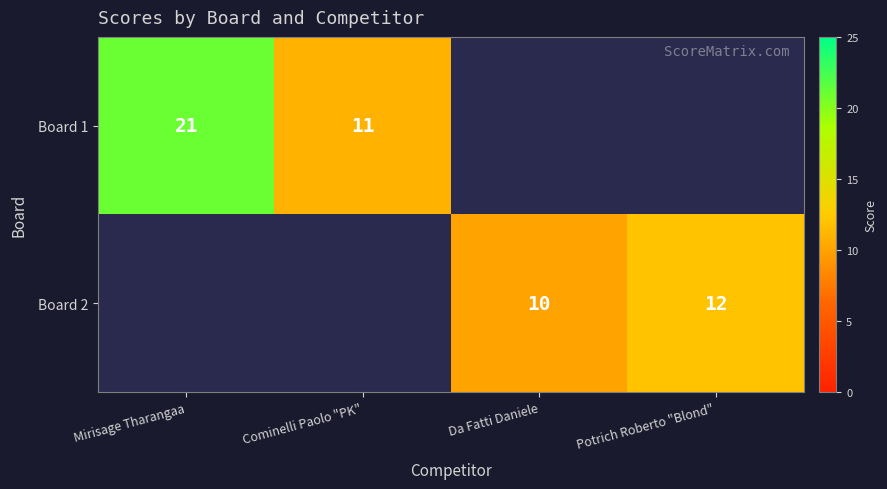

The Board 2 series shows 6 at Potrich Roberto "Blond". True or false?

False